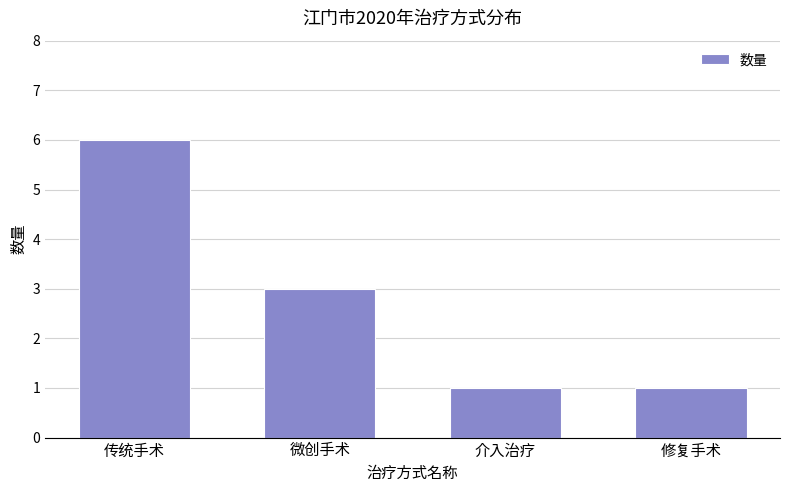

What is the average value?

3